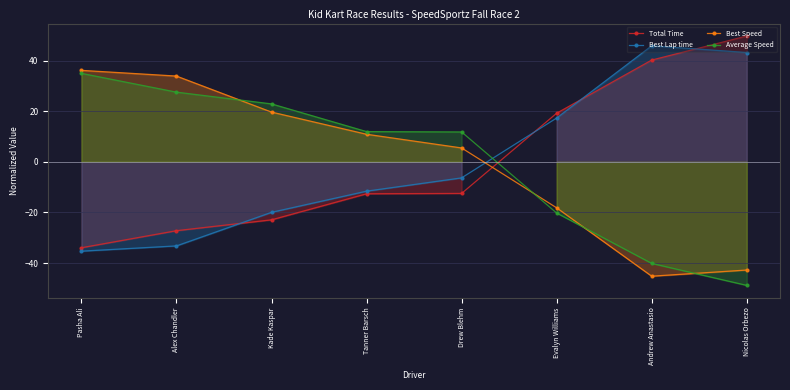

Reading left to right, what are all the values shown in this chart?

Total Time: -34.0	-27.2	-22.9	-12.6	-12.5	19.2	40.2	49.8
Best Lap time: -35.3	-33.2	-20.0	-11.6	-6.3	17.3	45.9	43.2
Best Speed: 36.2	33.9	19.7	10.9	5.5	-18.2	-45.2	-42.8
Average Speed: 35.0	27.6	22.9	12.0	11.8	-20.2	-40.2	-48.8